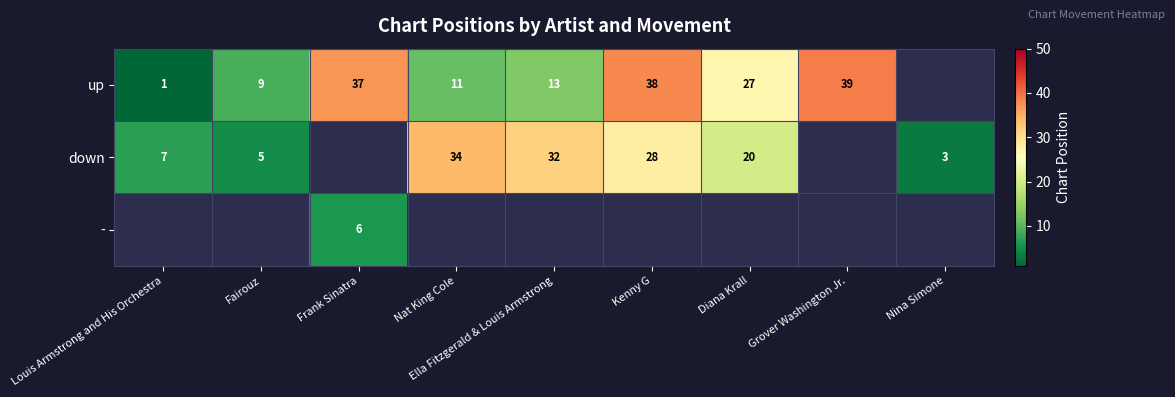

What is the difference between the up values at Diana Krall and Frank Sinatra?

10